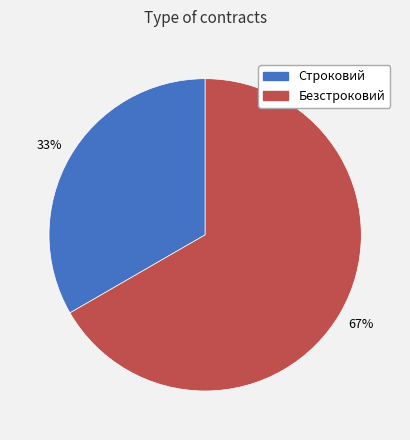

Between Безстроковий and Строковий, which is larger?

Безстроковий